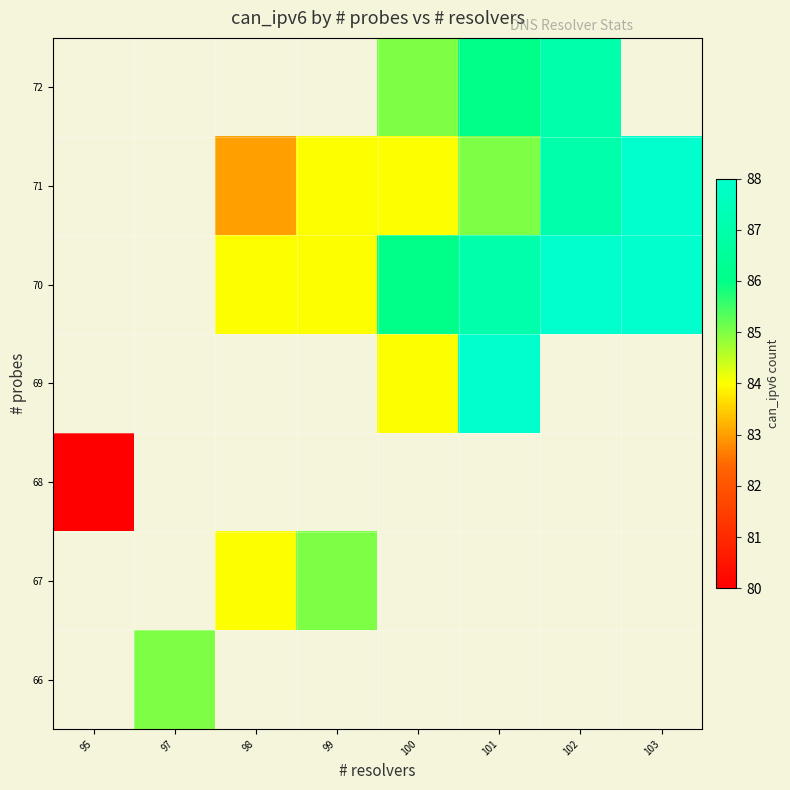

Which category has the highest value in the 71 series?

95